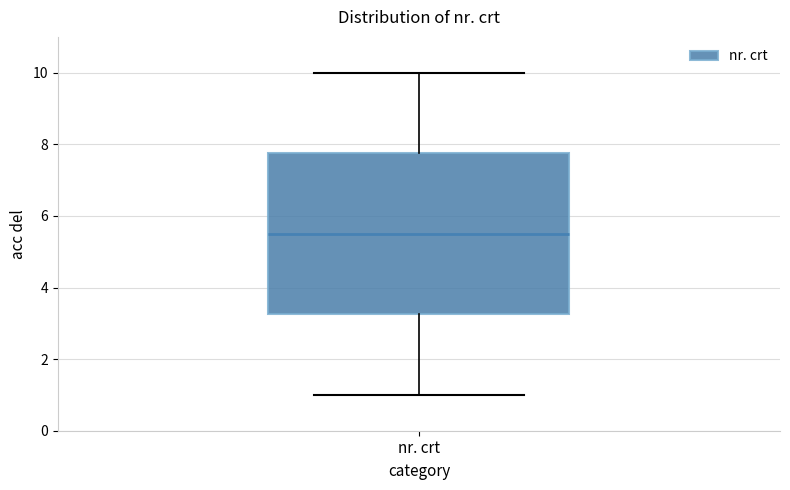

Transcribe this box plot: give where the median line is, the range the box spans, and where the two whiskers end, as read against the y-axis. The values are not printed on the chart, so give them approximately, as read against the axis.

median 5.6, box 3.2 to 7.8, whiskers 1.0 to 10.0